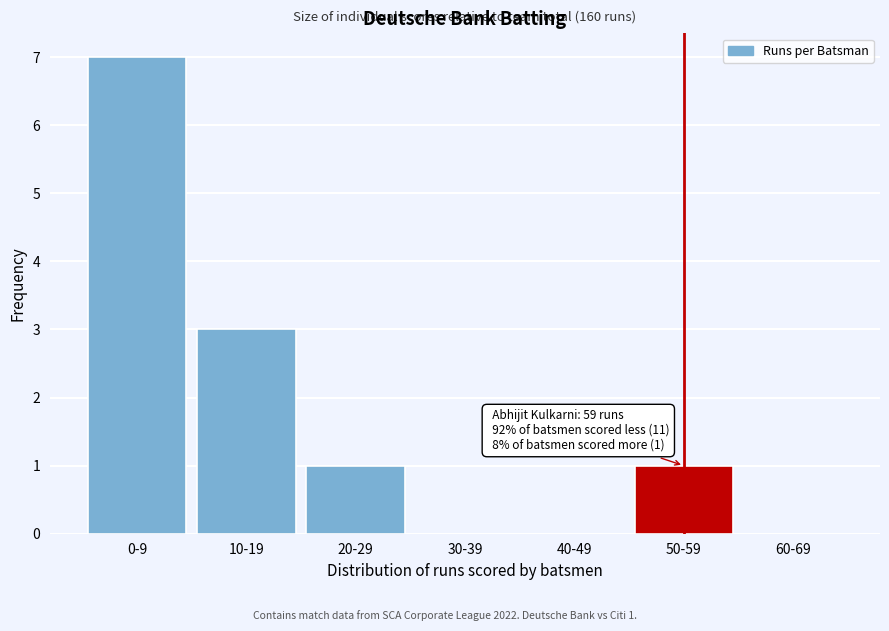

Reading left to right, what are all the values shown in this chart?

0-9=7	10-19=3	20-29=1	30-39=0	40-49=0	50-59=1	60-69=0